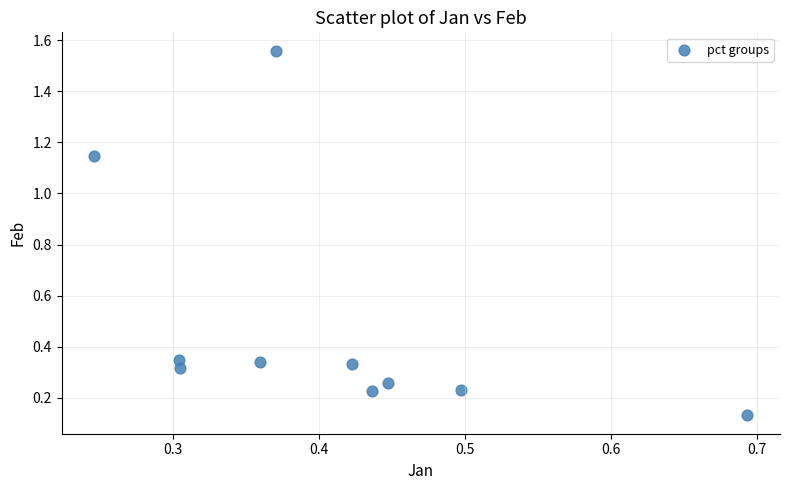

What is the average X value?

0.4